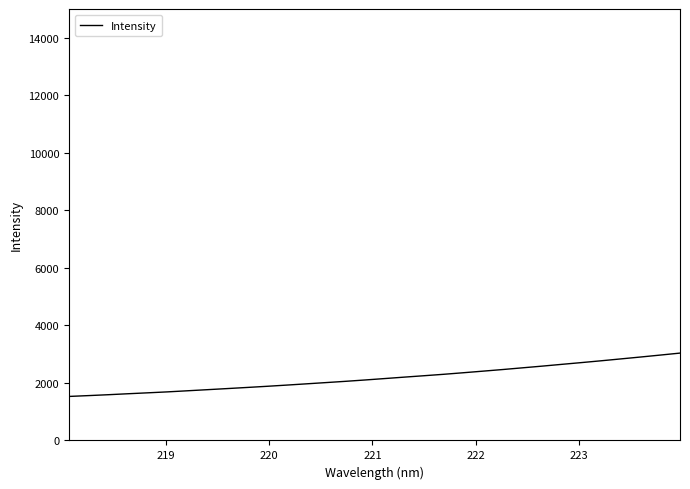

What is the difference between the maximum and minimum values?

1507.0